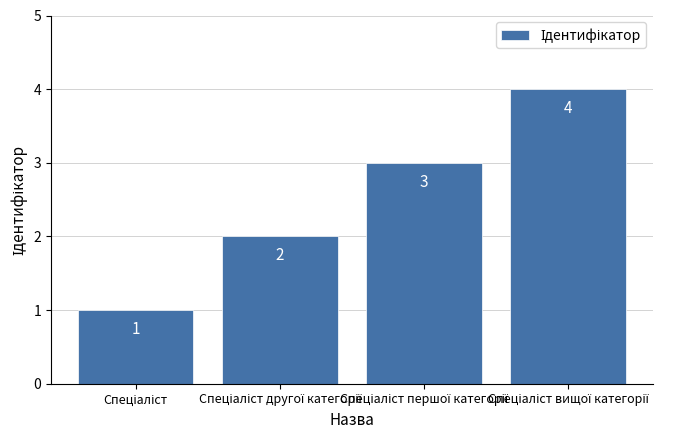

How many values are between 2 and 4?

3